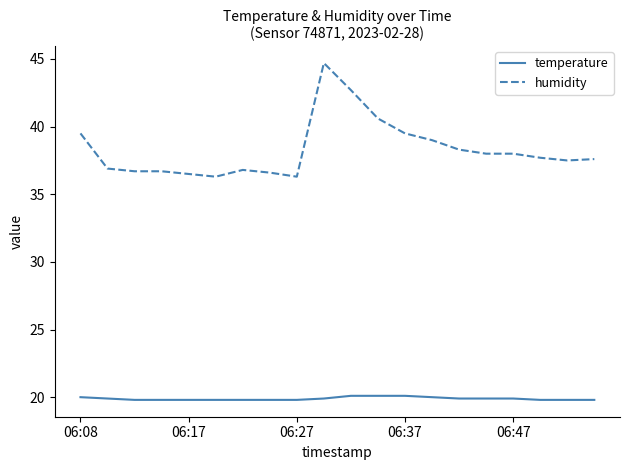

Which series has the largest total across all categories?

humidity